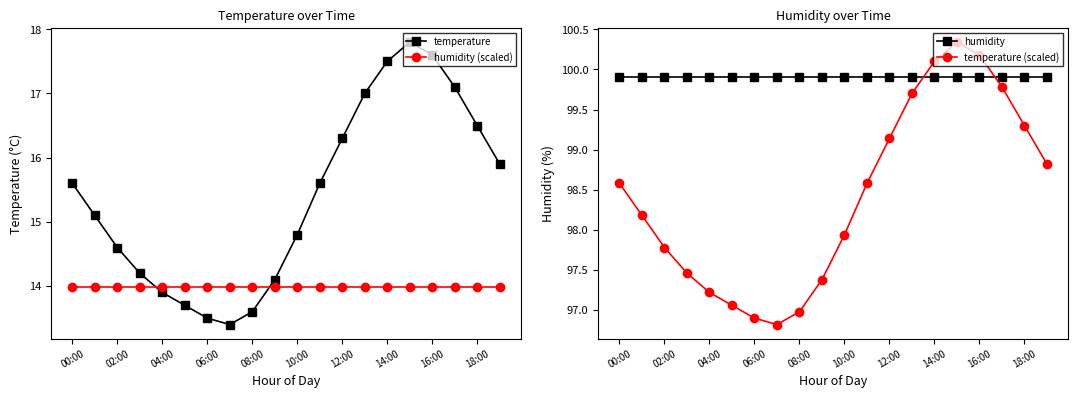

What is the average value of the temperature (scaled) series?

98.4